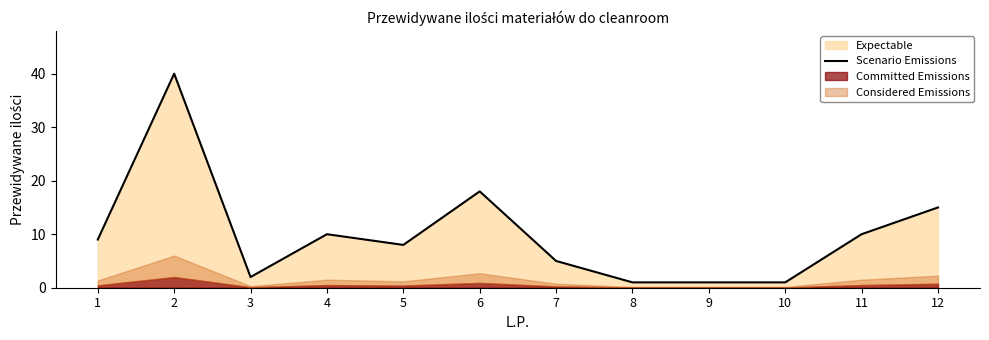

At which label does the data first exceed 9?

2